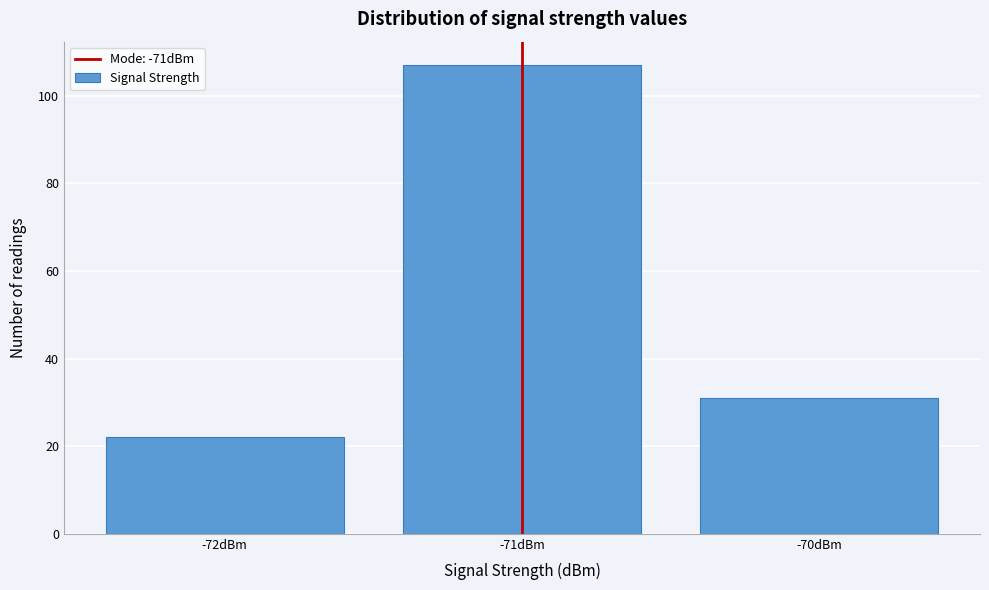

Which range on the x-axis has the tallest bar?

-71.5 to -70.5